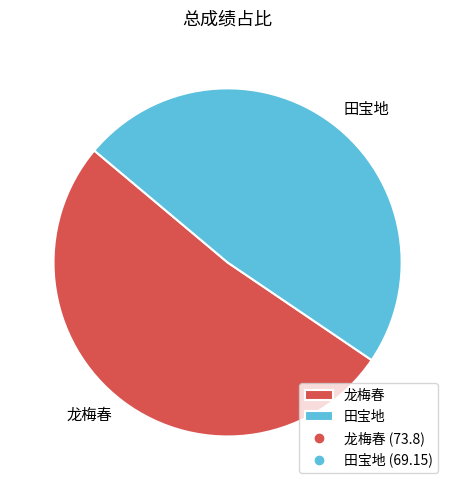

What is the largest slice in the pie chart?

龙梅春